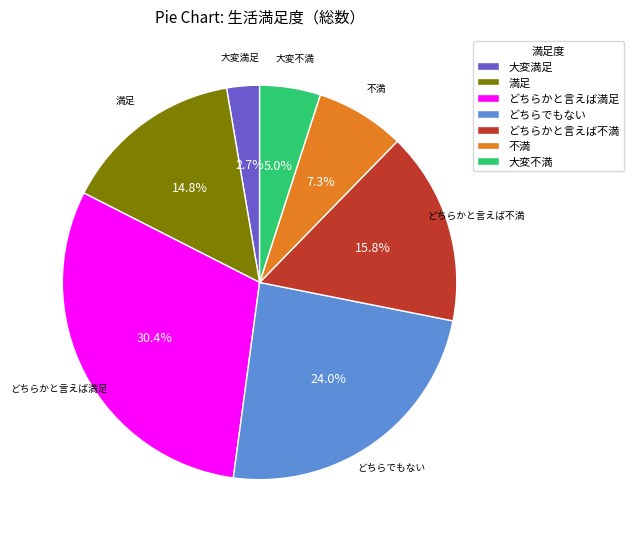

Count the number of slices in the pie.

7